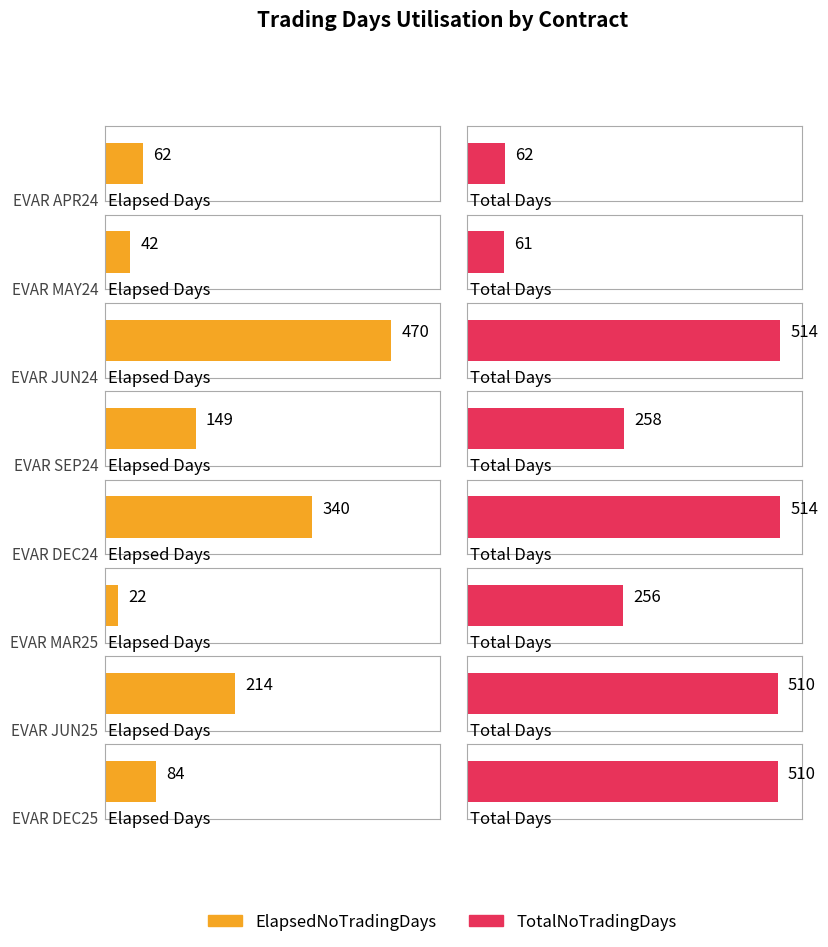

Reading left to right, list all the values displayed in this chart.

ElapsedNoTradingDays: 62	42	470	149	340	22	214	84
TotalNoTradingDays: 62	61	514	258	514	256	510	510